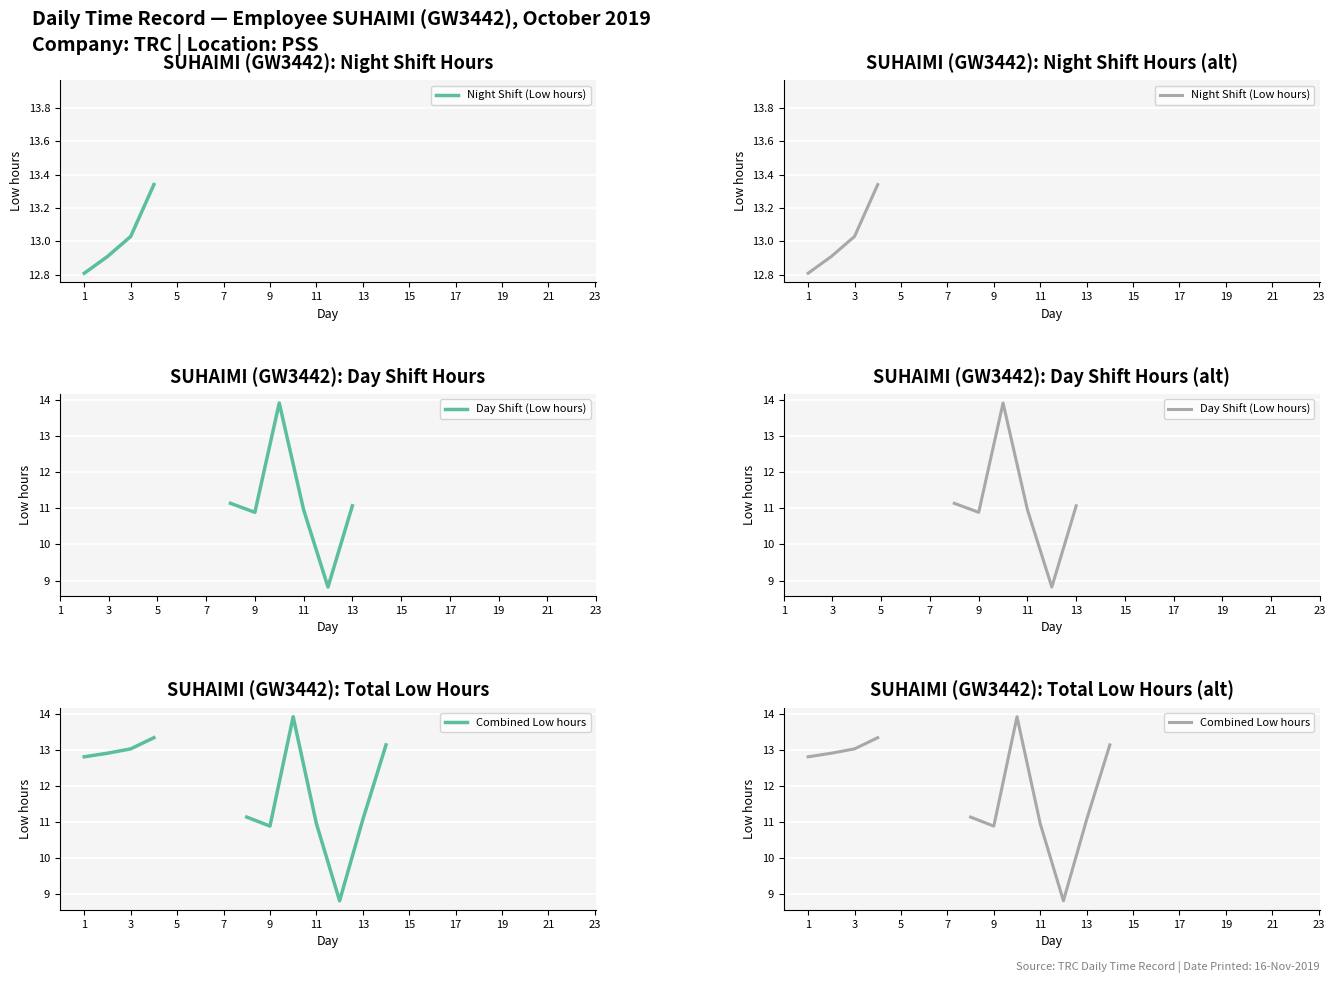

Which has a higher value, 13 or 15?

13